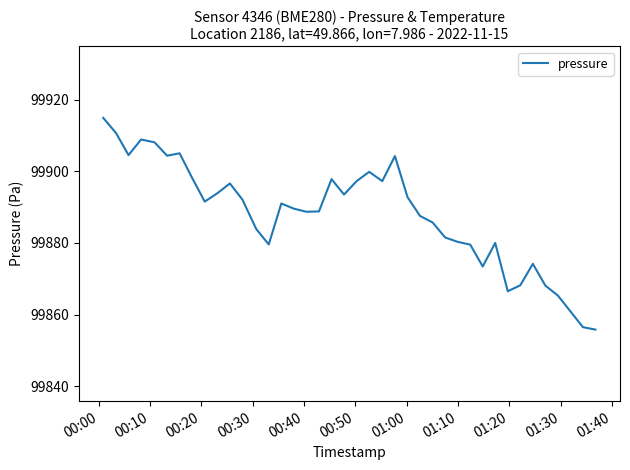

True or false: there are more than 0 points higher than both neighbors.

True